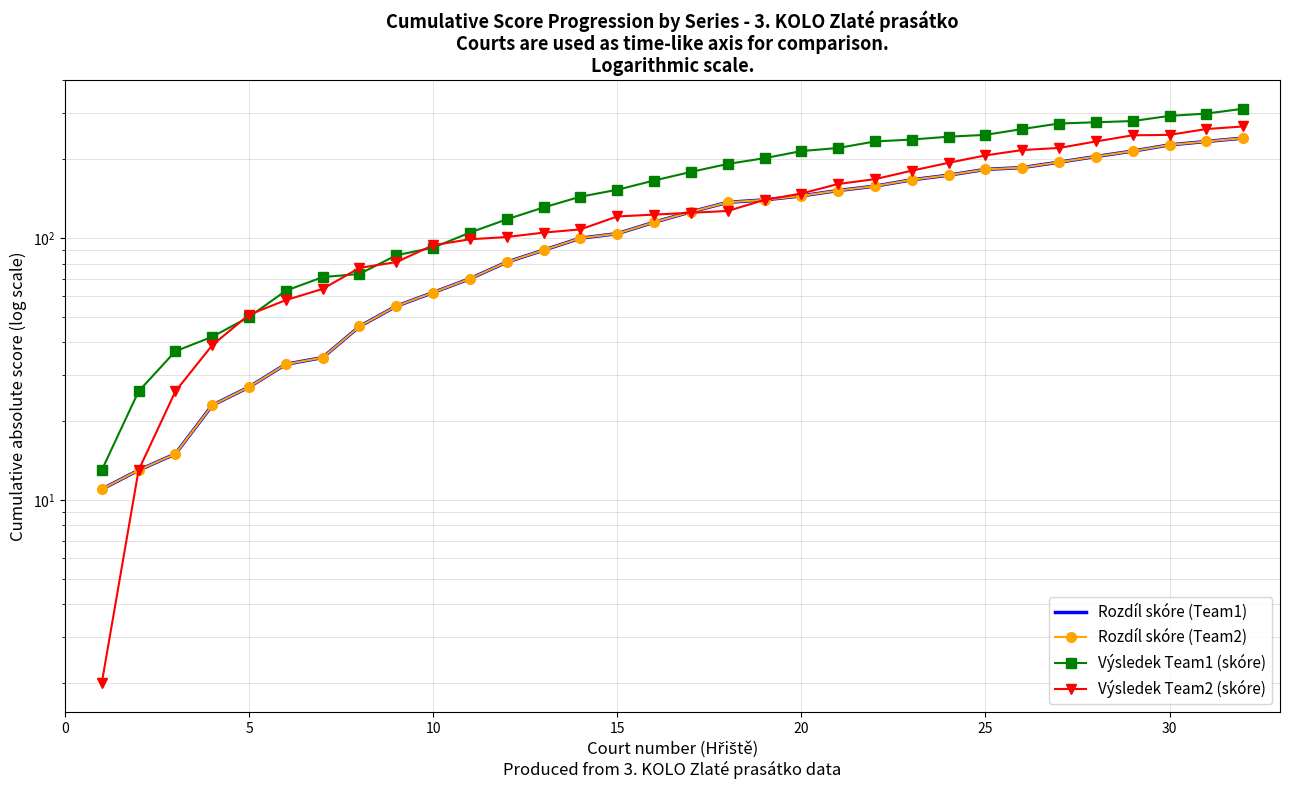

How many lines are shown in the chart?

4